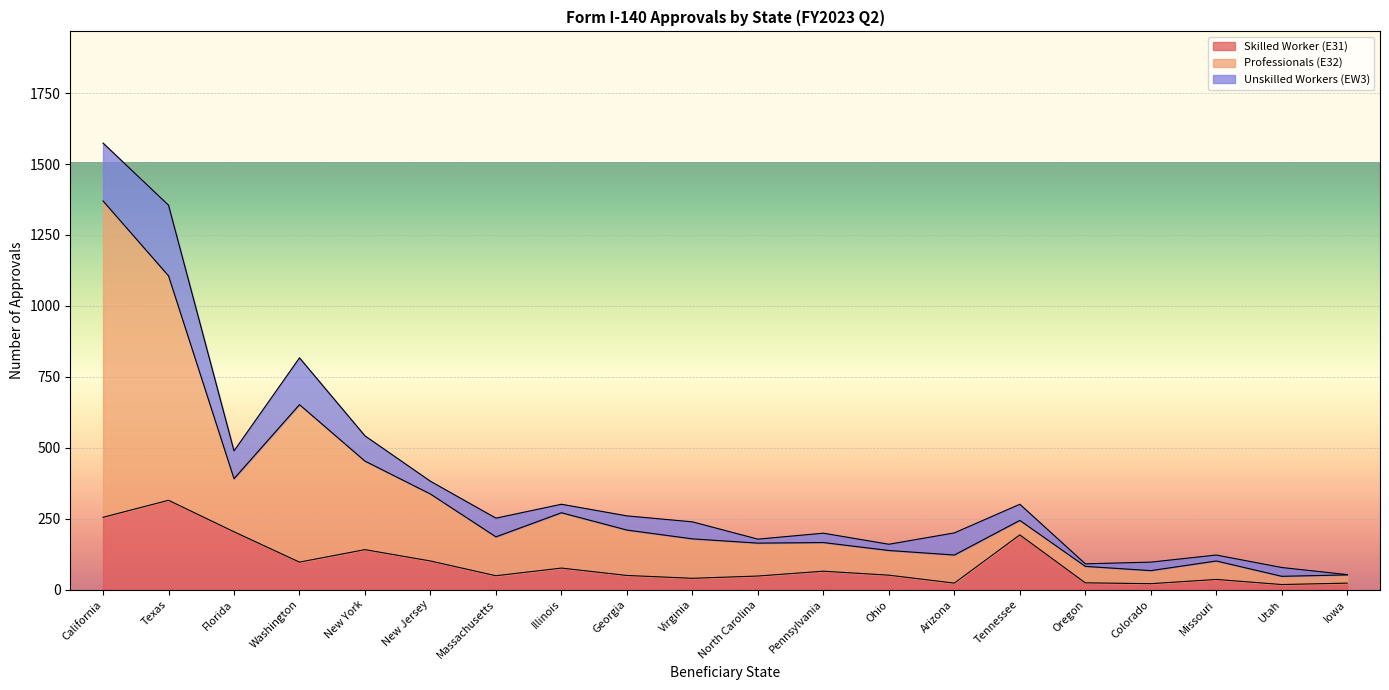

The value of Skilled Worker (E31) at Texas is 315. True or false?

True